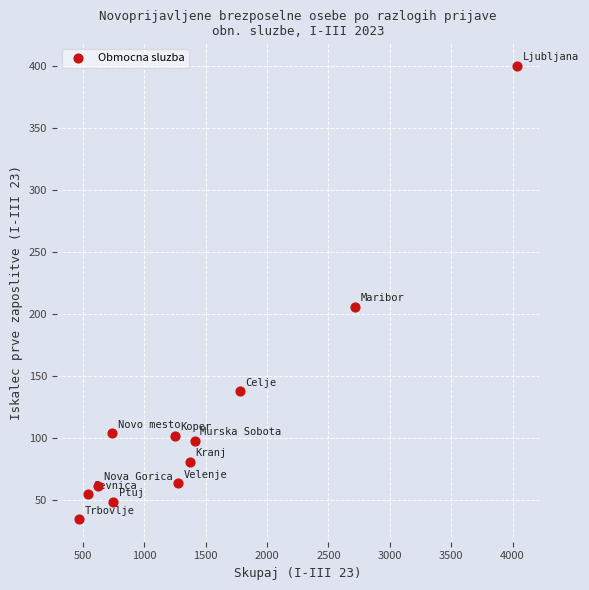

What Y value in the scatter plot is closest to 217?

206